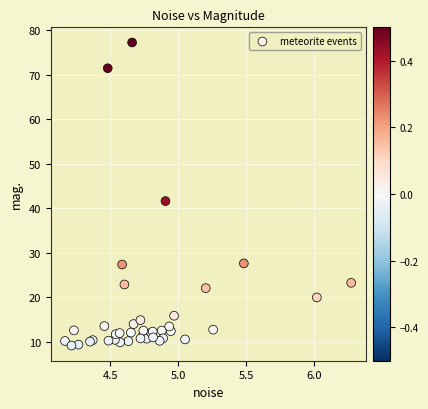

What Y value in the scatter plot is closest to 43?

41.6